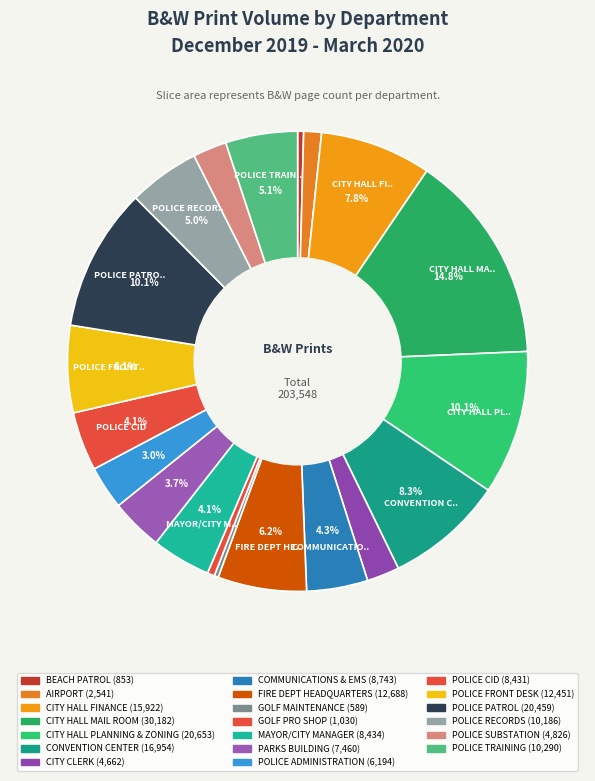

How many segments does this pie chart have?

20